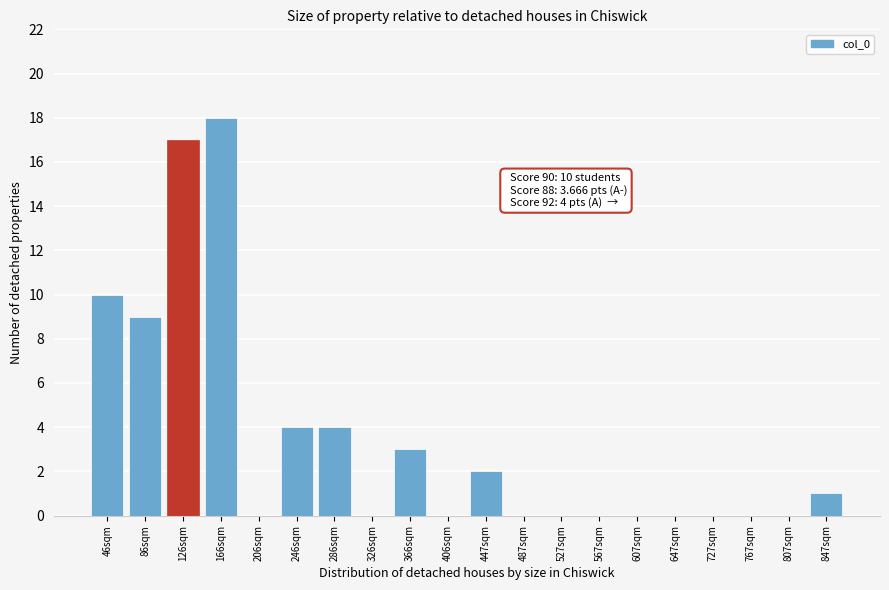

Reading left to right, extract all data points from this chart.

46sqm=10	86sqm=9	126sqm=17	166sqm=18	206sqm=0	246sqm=4	286sqm=4	326sqm=0	366sqm=3	406sqm=0	447sqm=2	487sqm=0	527sqm=0	567sqm=0	607sqm=0	647sqm=0	727sqm=0	767sqm=0	807sqm=0	847sqm=1